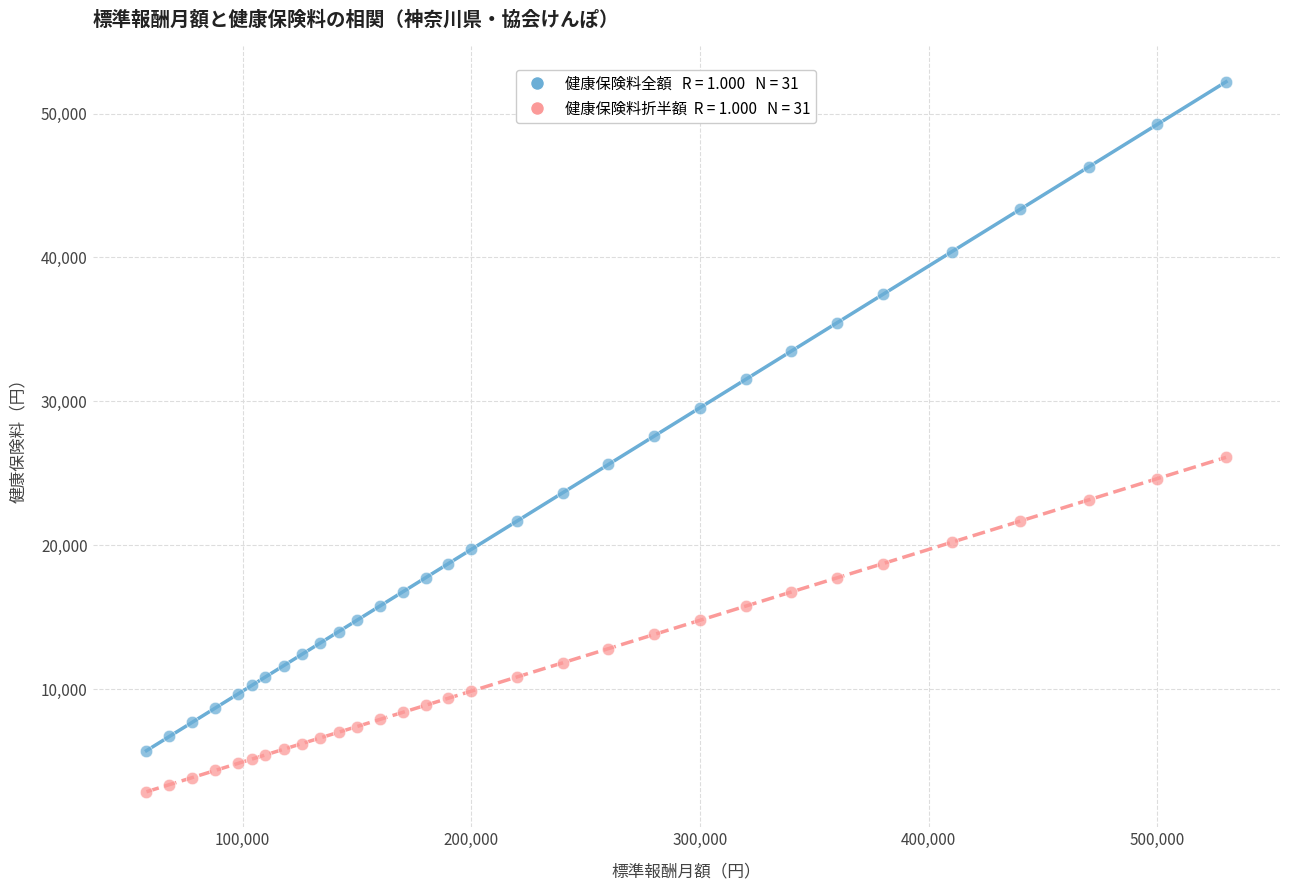

Across all data points, what is the range of Y values (max minus min)?

49348.5